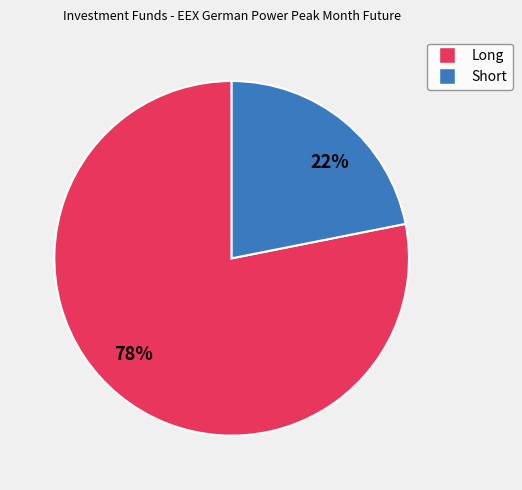

Is the sum of 78% and 22% greater than half?

Yes